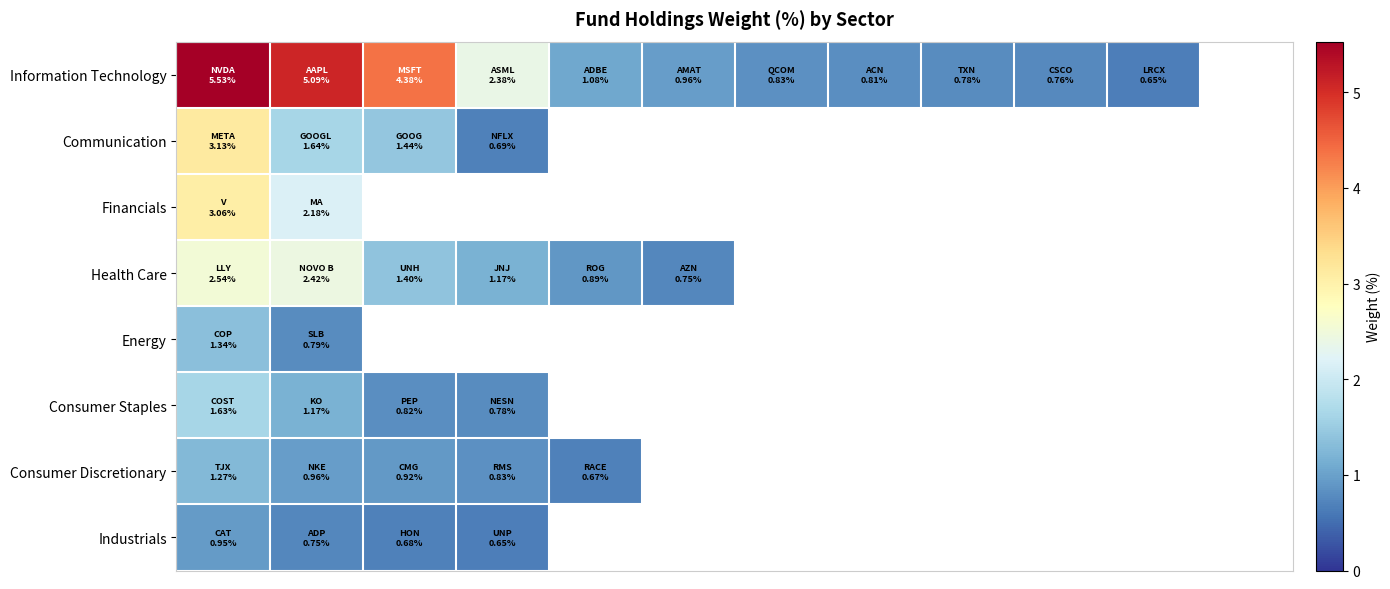

Rank the series by their maximum value, from lowest to highest.

Industrials, Consumer Discretionary, Energy, Consumer Staples, Health Care, Financials, Communication, Information Technology